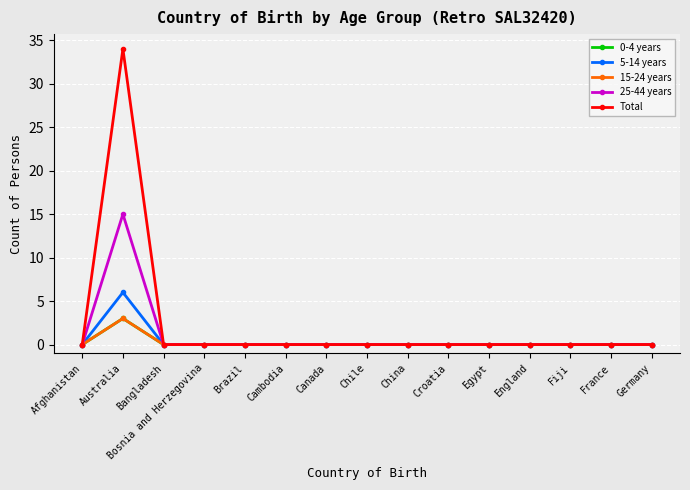

Between Brazil and Cambodia, which is larger?

Brazil